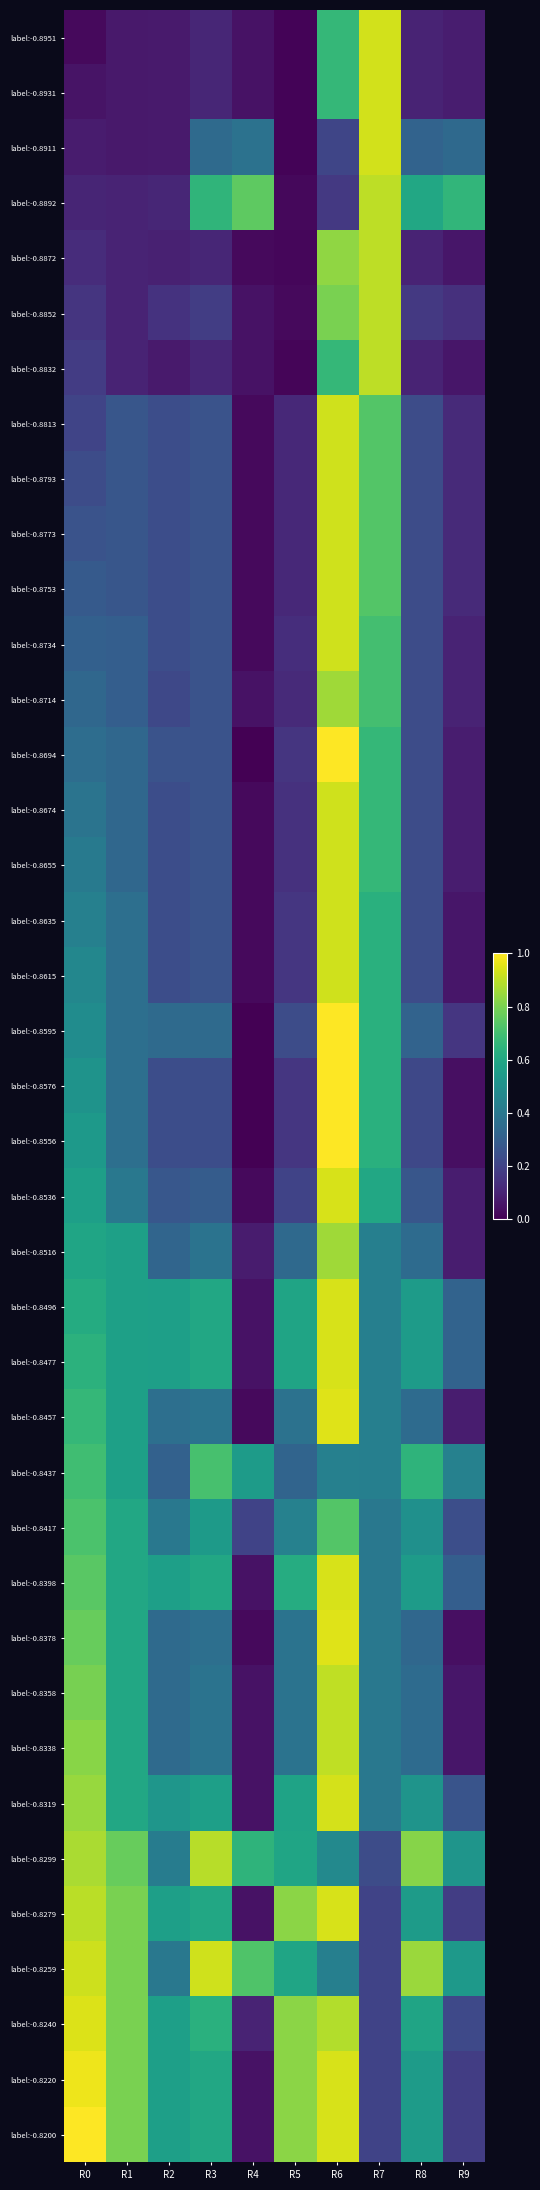

Reading left to right, extract all data points from this chart.

label:-0.8951: R0=0.0	R1=0.1	R2=0.1	R3=0.1	R4=0.1	R5=0.0	R6=0.7	R7=0.9	R8=0.1	R9=0.1
label:-0.8931: R0=0.1	R1=0.1	R2=0.1	R3=0.1	R4=0.1	R5=0.0	R6=0.7	R7=0.9	R8=0.1	R9=0.1
label:-0.8911: R0=0.1	R1=0.1	R2=0.1	R3=0.3	R4=0.4	R5=0.0	R6=0.2	R7=0.9	R8=0.3	R9=0.3
label:-0.8892: R0=0.1	R1=0.1	R2=0.1	R3=0.7	R4=0.8	R5=0.0	R6=0.2	R7=0.9	R8=0.6	R9=0.7
label:-0.8872: R0=0.1	R1=0.1	R2=0.1	R3=0.1	R4=0.0	R5=0.0	R6=0.8	R7=0.9	R8=0.1	R9=0.1
label:-0.8852: R0=0.2	R1=0.1	R2=0.1	R3=0.2	R4=0.1	R5=0.0	R6=0.8	R7=0.9	R8=0.2	R9=0.1
label:-0.8832: R0=0.2	R1=0.1	R2=0.1	R3=0.1	R4=0.1	R5=0.0	R6=0.7	R7=0.9	R8=0.1	R9=0.1
label:-0.8813: R0=0.2	R1=0.3	R2=0.2	R3=0.3	R4=0.0	R5=0.1	R6=0.9	R7=0.7	R8=0.2	R9=0.1
label:-0.8793: R0=0.2	R1=0.3	R2=0.2	R3=0.3	R4=0.0	R5=0.1	R6=0.9	R7=0.7	R8=0.2	R9=0.1
label:-0.8773: R0=0.3	R1=0.3	R2=0.2	R3=0.3	R4=0.0	R5=0.1	R6=0.9	R7=0.7	R8=0.2	R9=0.1
label:-0.8753: R0=0.3	R1=0.3	R2=0.2	R3=0.3	R4=0.0	R5=0.1	R6=0.9	R7=0.7	R8=0.2	R9=0.1
label:-0.8734: R0=0.3	R1=0.3	R2=0.2	R3=0.3	R4=0.0	R5=0.1	R6=0.9	R7=0.7	R8=0.2	R9=0.1
label:-0.8714: R0=0.3	R1=0.3	R2=0.2	R3=0.3	R4=0.1	R5=0.1	R6=0.9	R7=0.7	R8=0.2	R9=0.1
label:-0.8694: R0=0.4	R1=0.3	R2=0.3	R3=0.3	R4=0.0	R5=0.2	R6=1.0	R7=0.7	R8=0.2	R9=0.1
label:-0.8674: R0=0.4	R1=0.3	R2=0.2	R3=0.3	R4=0.0	R5=0.1	R6=0.9	R7=0.7	R8=0.2	R9=0.1
label:-0.8655: R0=0.4	R1=0.3	R2=0.2	R3=0.3	R4=0.0	R5=0.1	R6=0.9	R7=0.7	R8=0.2	R9=0.1
label:-0.8635: R0=0.4	R1=0.4	R2=0.2	R3=0.3	R4=0.0	R5=0.2	R6=0.9	R7=0.6	R8=0.2	R9=0.1
label:-0.8615: R0=0.5	R1=0.4	R2=0.2	R3=0.3	R4=0.0	R5=0.2	R6=0.9	R7=0.6	R8=0.2	R9=0.1
label:-0.8595: R0=0.5	R1=0.4	R2=0.3	R3=0.3	R4=0.0	R5=0.2	R6=1.0	R7=0.6	R8=0.3	R9=0.2
label:-0.8576: R0=0.5	R1=0.4	R2=0.2	R3=0.2	R4=0.0	R5=0.2	R6=1.0	R7=0.6	R8=0.2	R9=0.0
label:-0.8556: R0=0.5	R1=0.4	R2=0.2	R3=0.2	R4=0.0	R5=0.2	R6=1.0	R7=0.6	R8=0.2	R9=0.0
label:-0.8536: R0=0.6	R1=0.4	R2=0.3	R3=0.3	R4=0.0	R5=0.2	R6=0.9	R7=0.6	R8=0.3	R9=0.1
label:-0.8516: R0=0.6	R1=0.6	R2=0.3	R3=0.4	R4=0.1	R5=0.3	R6=0.9	R7=0.4	R8=0.3	R9=0.1
label:-0.8496: R0=0.6	R1=0.6	R2=0.6	R3=0.6	R4=0.1	R5=0.6	R6=0.9	R7=0.4	R8=0.6	R9=0.3
label:-0.8477: R0=0.6	R1=0.6	R2=0.6	R3=0.6	R4=0.1	R5=0.6	R6=0.9	R7=0.4	R8=0.6	R9=0.3
label:-0.8457: R0=0.7	R1=0.6	R2=0.4	R3=0.4	R4=0.0	R5=0.4	R6=1.0	R7=0.4	R8=0.3	R9=0.1
label:-0.8437: R0=0.7	R1=0.6	R2=0.3	R3=0.7	R4=0.6	R5=0.3	R6=0.4	R7=0.4	R8=0.7	R9=0.4
label:-0.8417: R0=0.7	R1=0.6	R2=0.4	R3=0.5	R4=0.2	R5=0.4	R6=0.7	R7=0.4	R8=0.5	R9=0.2
label:-0.8398: R0=0.7	R1=0.6	R2=0.6	R3=0.6	R4=0.1	R5=0.6	R6=0.9	R7=0.4	R8=0.6	R9=0.3
label:-0.8378: R0=0.8	R1=0.6	R2=0.3	R3=0.4	R4=0.0	R5=0.4	R6=0.9	R7=0.4	R8=0.3	R9=0.0
label:-0.8358: R0=0.8	R1=0.6	R2=0.3	R3=0.4	R4=0.1	R5=0.4	R6=0.9	R7=0.4	R8=0.3	R9=0.1
label:-0.8338: R0=0.8	R1=0.6	R2=0.3	R3=0.4	R4=0.1	R5=0.4	R6=0.9	R7=0.4	R8=0.3	R9=0.1
label:-0.8319: R0=0.8	R1=0.6	R2=0.5	R3=0.6	R4=0.1	R5=0.6	R6=0.9	R7=0.4	R8=0.5	R9=0.3
label:-0.8299: R0=0.9	R1=0.8	R2=0.4	R3=0.9	R4=0.7	R5=0.6	R6=0.5	R7=0.2	R8=0.8	R9=0.5
label:-0.8279: R0=0.9	R1=0.8	R2=0.6	R3=0.6	R4=0.1	R5=0.8	R6=0.9	R7=0.2	R8=0.6	R9=0.2
label:-0.8259: R0=0.9	R1=0.8	R2=0.4	R3=0.9	R4=0.7	R5=0.6	R6=0.4	R7=0.2	R8=0.8	R9=0.5
label:-0.8240: R0=0.9	R1=0.8	R2=0.6	R3=0.6	R4=0.1	R5=0.8	R6=0.9	R7=0.2	R8=0.6	R9=0.2
label:-0.8220: R0=1.0	R1=0.8	R2=0.6	R3=0.6	R4=0.1	R5=0.8	R6=0.9	R7=0.2	R8=0.6	R9=0.2
label:-0.8200: R0=1.0	R1=0.8	R2=0.6	R3=0.6	R4=0.1	R5=0.8	R6=0.9	R7=0.2	R8=0.6	R9=0.2